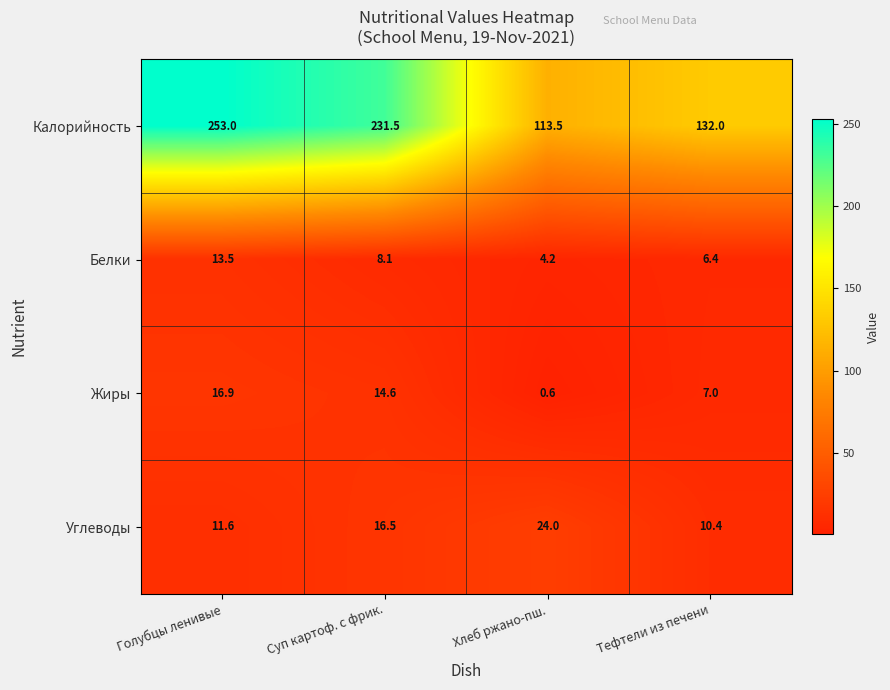

List the labels in order of Калорийность value, smallest first.

Хлеб ржано-пш., Тефтели из печени, Суп картоф. с фрик., Голубцы ленивые